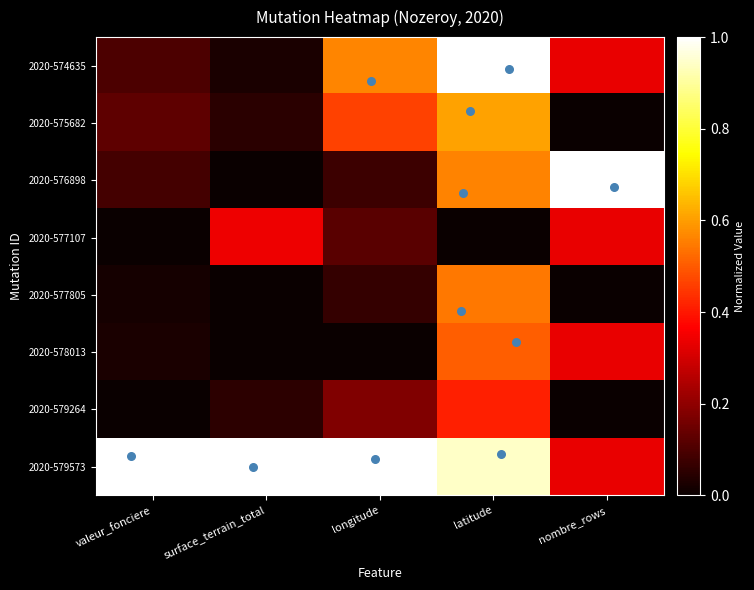

What is the difference between the highest and lowest values at latitude?

1.0